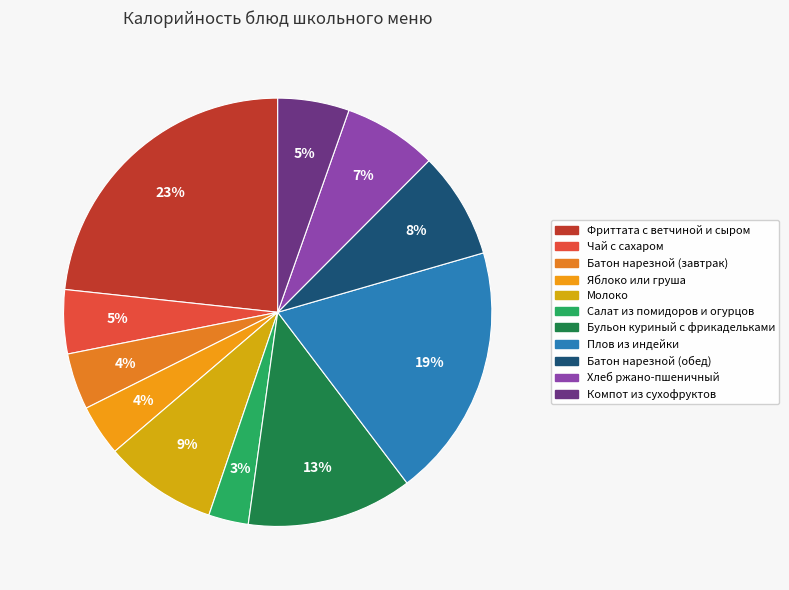

How many segments does this pie chart have?

11